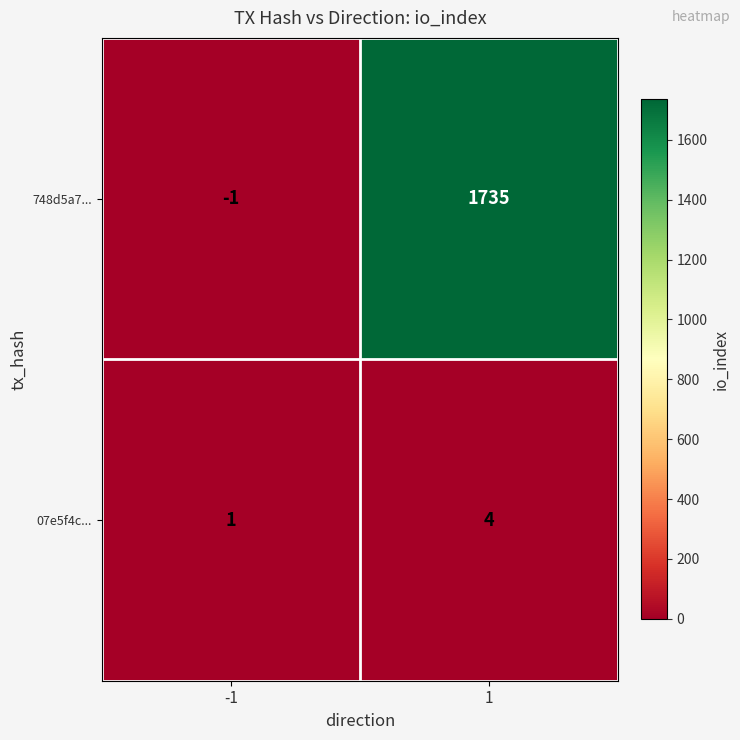

Count the number of categories in the chart.

2